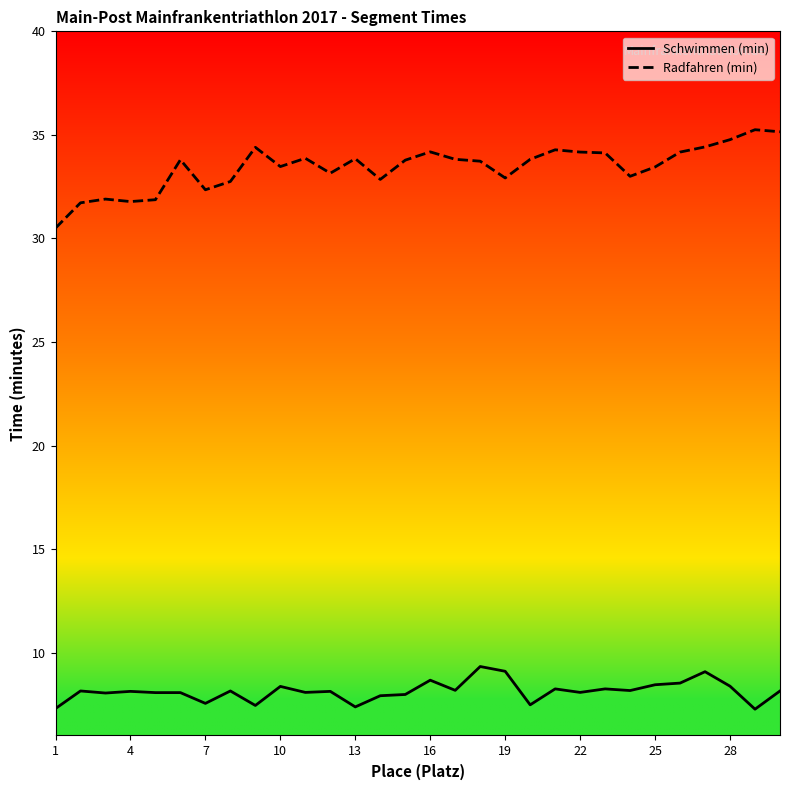

True or false: Radfahren (min) and Schwimmen (min) intersect in this chart.

False